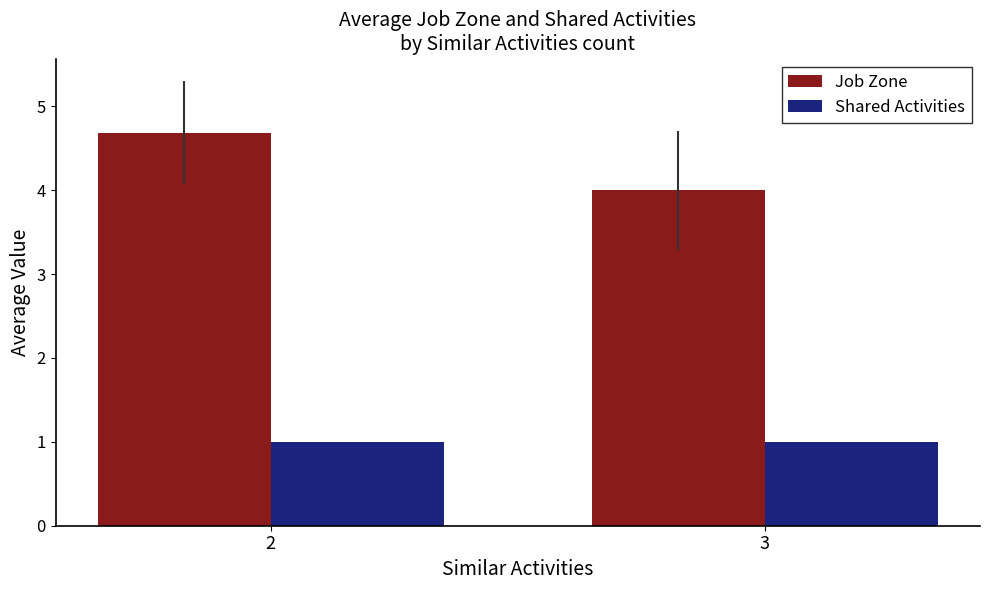

What is the value of the Job Zone bar at the 2nd from the left?

4.0